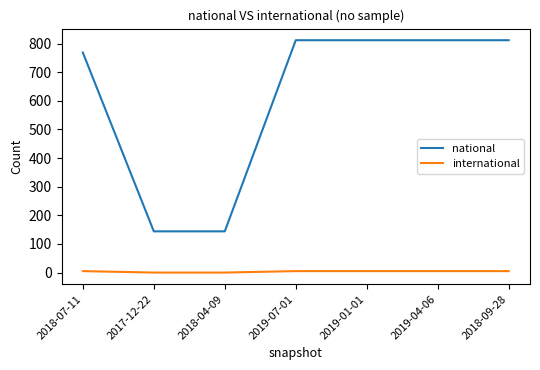

What is the highest value of the national series?

812